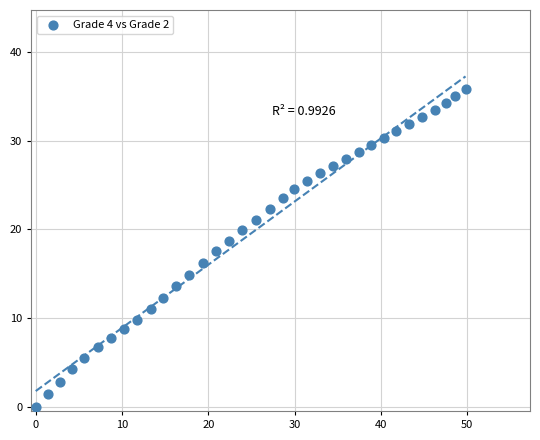

What is the range of X values (max minus min)?

49.8